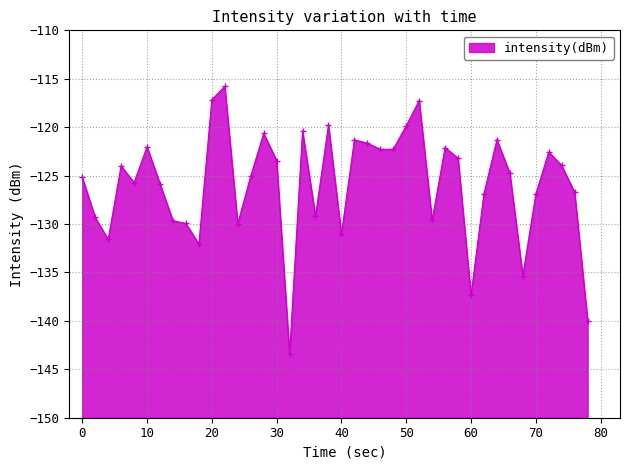

What is the smallest value displayed?

-143.4